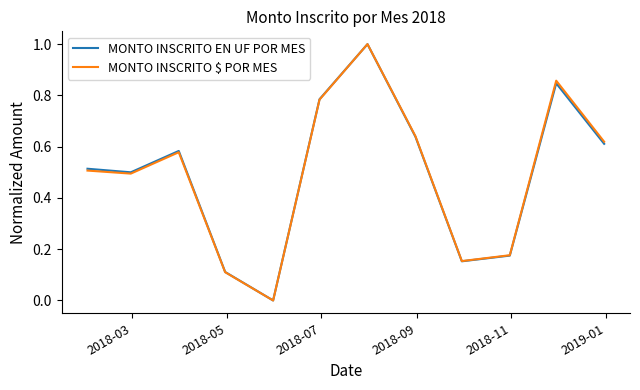

How many lines are shown in the chart?

2